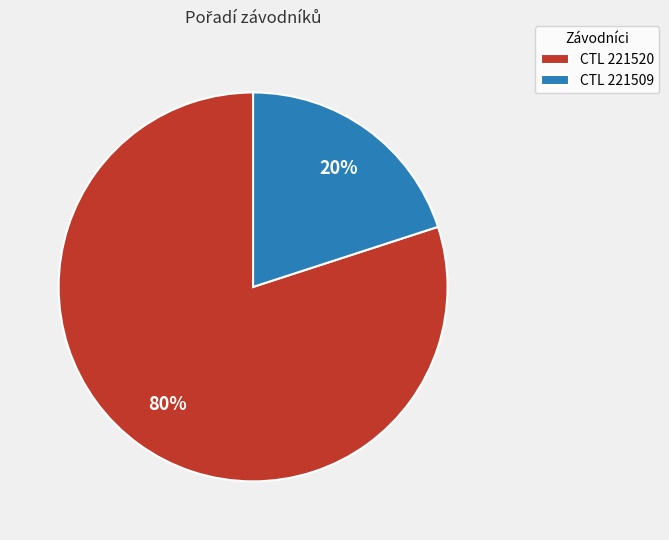

Which category accounts for the majority?

CTL 221520